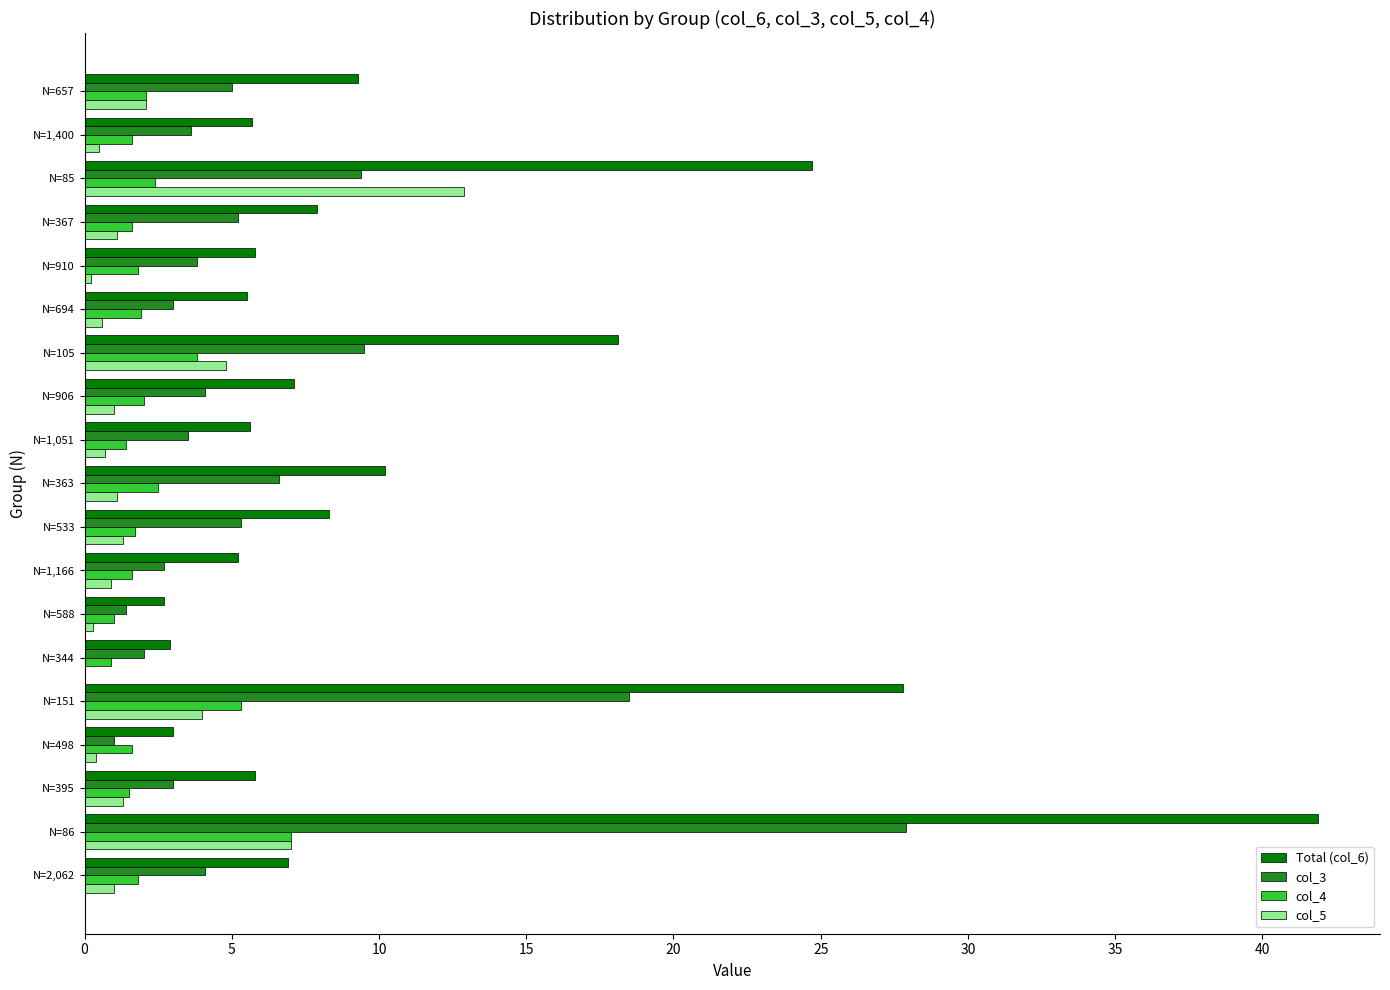

True or false: Total (col_6) has a value of 8.3 at N=533.

True